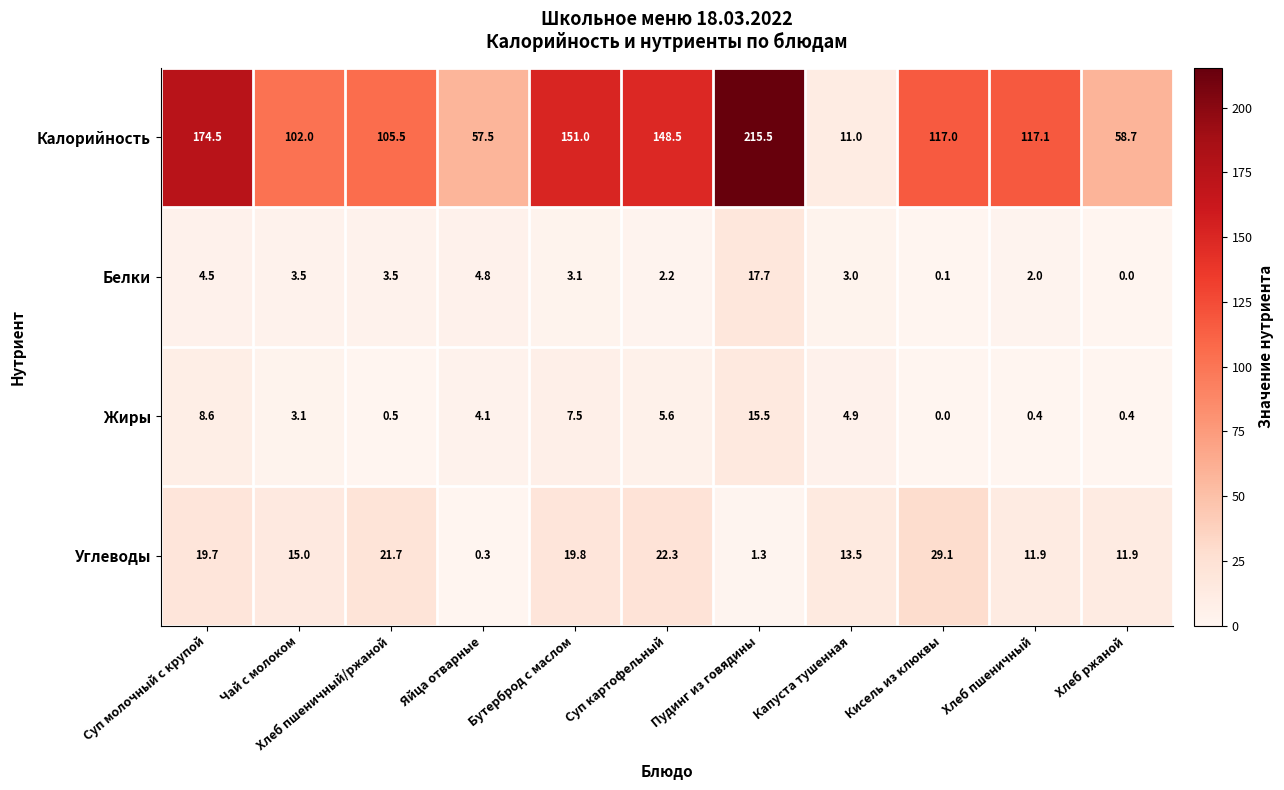

At which label does Углеводы first exceed 15?

Суп молочный с крупой